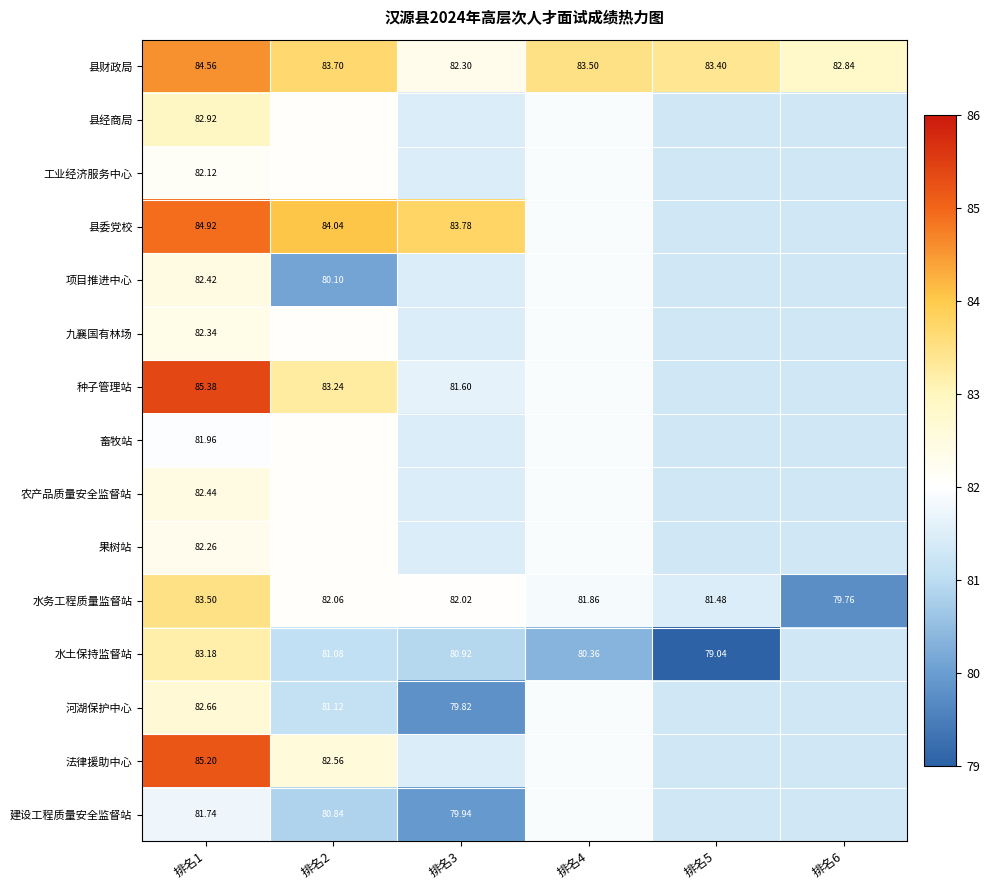

How many data points in 县财政局 are above 83?

4